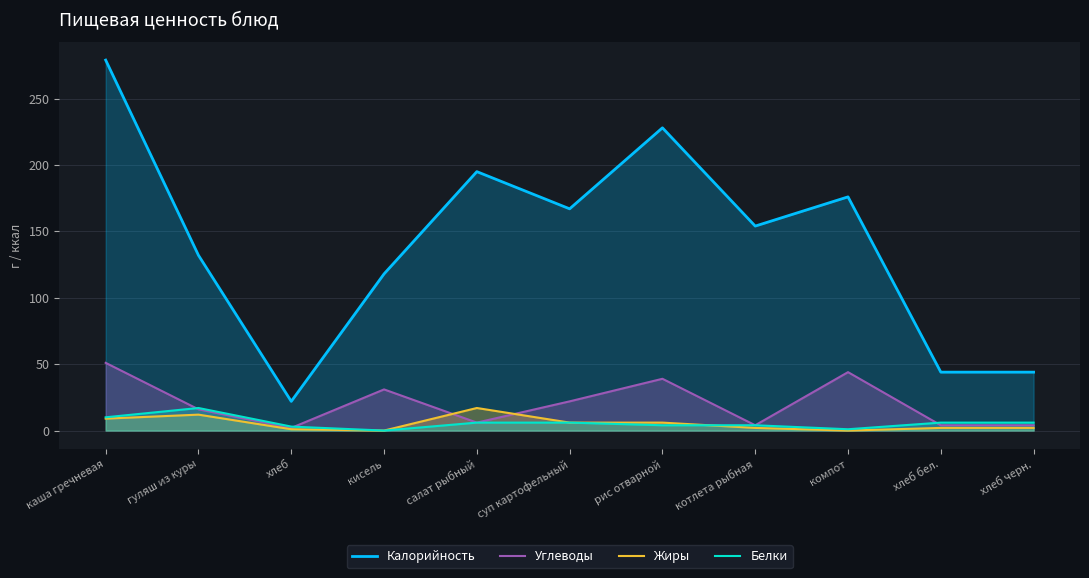

How many data points in Углеводы are above 16?

5